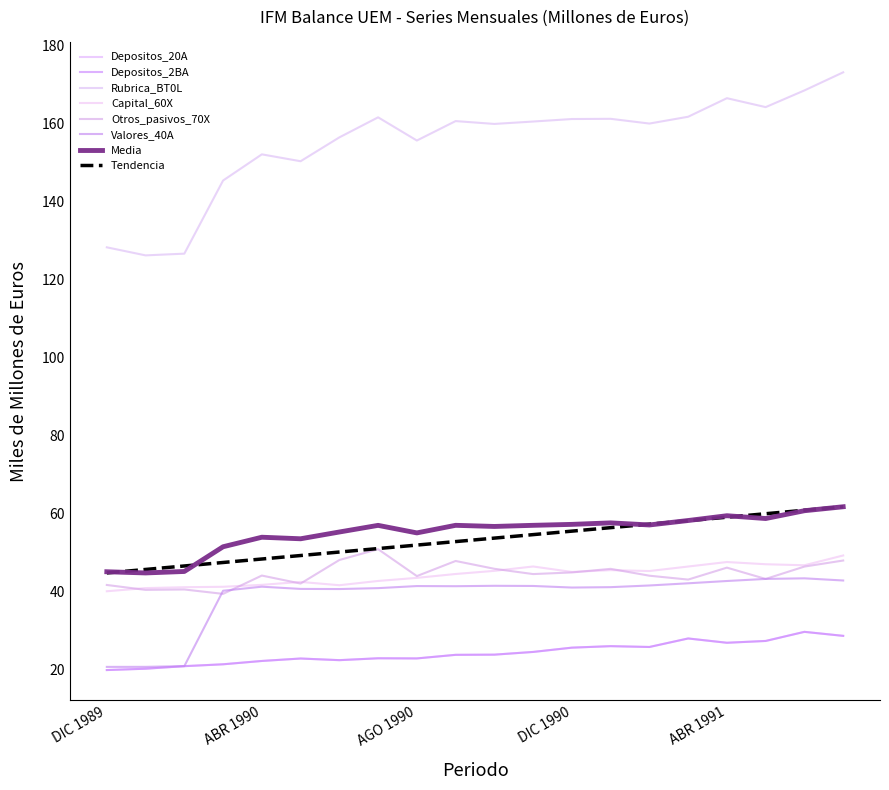

Is this an area chart (filled region under the line)?

No